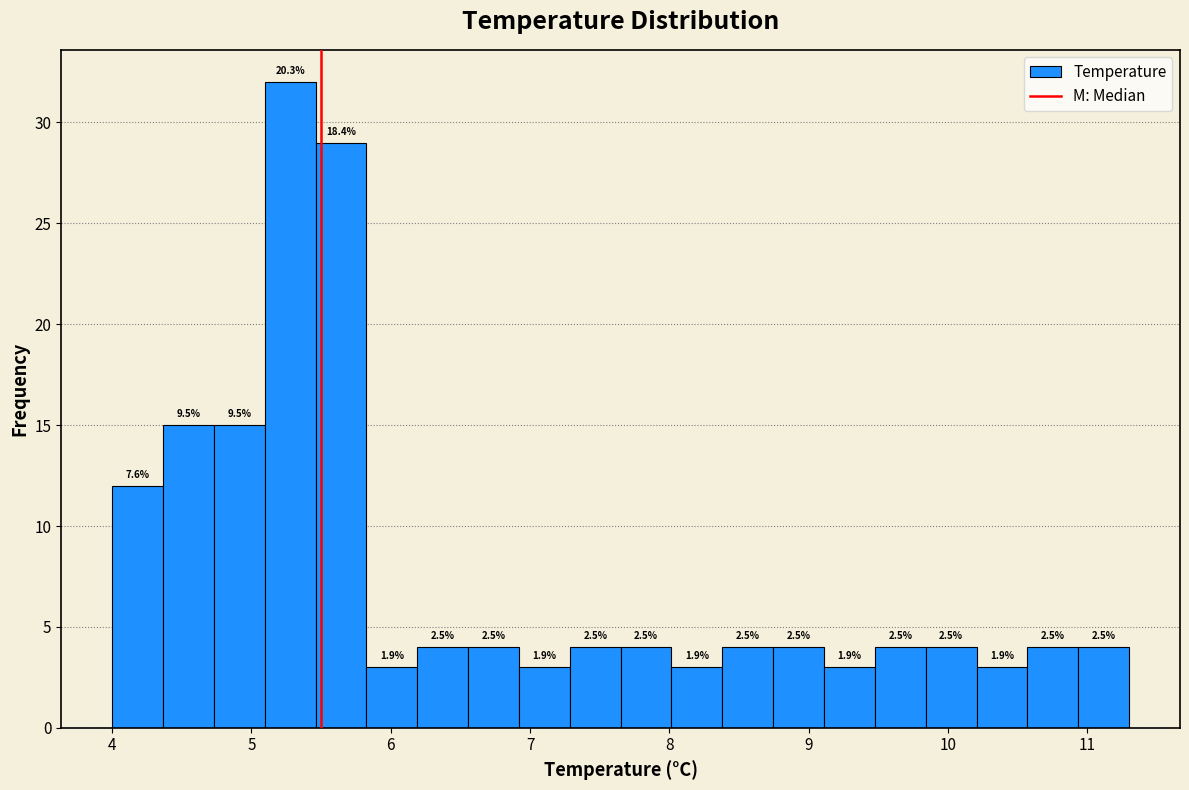

Read against the x-axis, roughly where is the centre of the tallest bar?

5.3